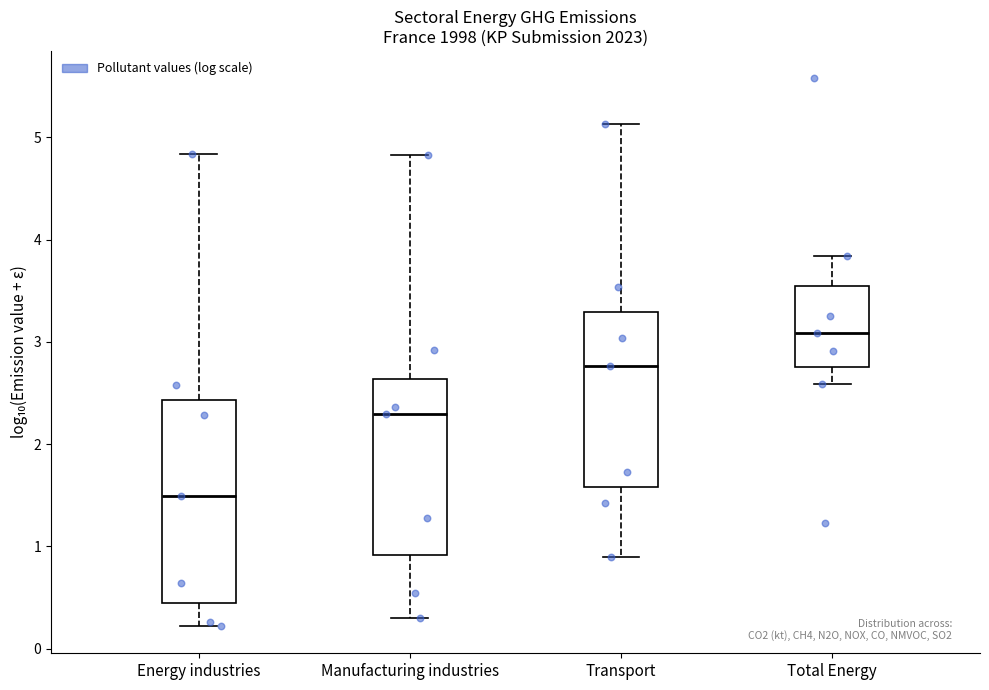

Comparing the boxes themselves (not the whiskers), which one is the tallest?

Energy industries